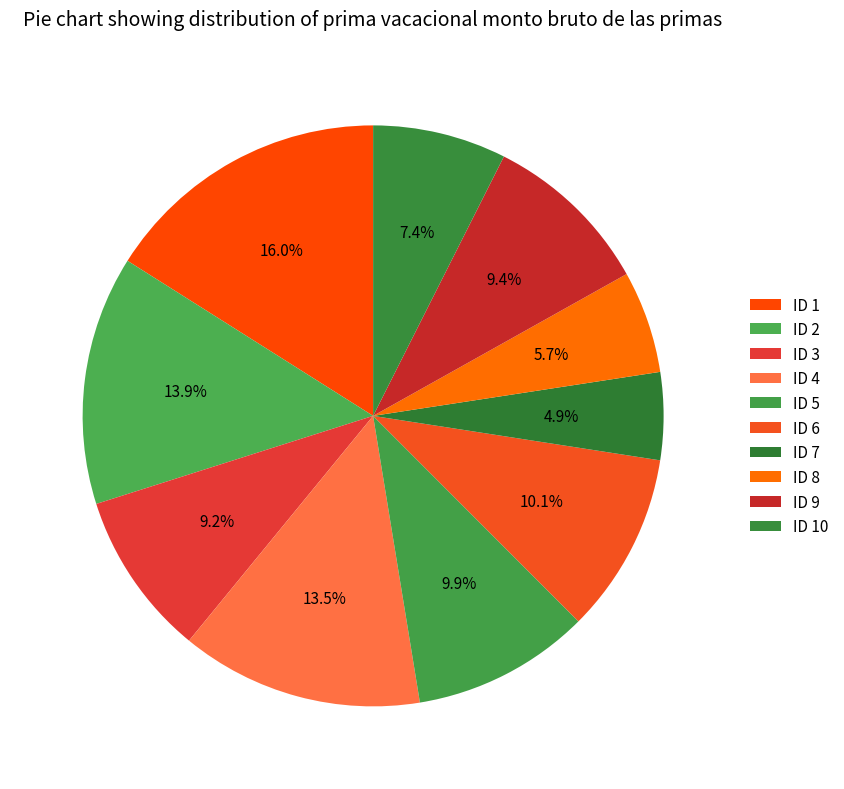

Count the number of slices in the pie.

10